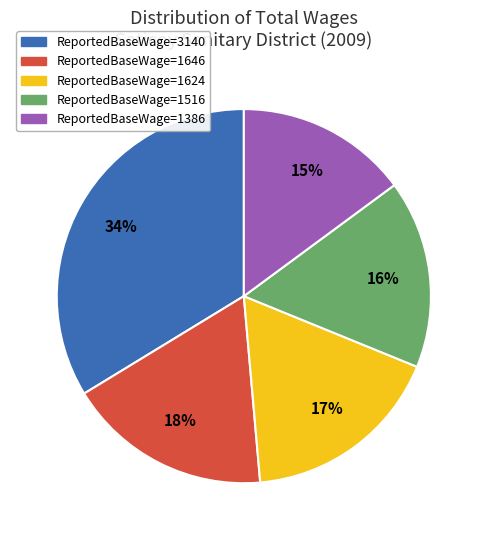

To the nearest percent, what is the average slice percentage?

20%